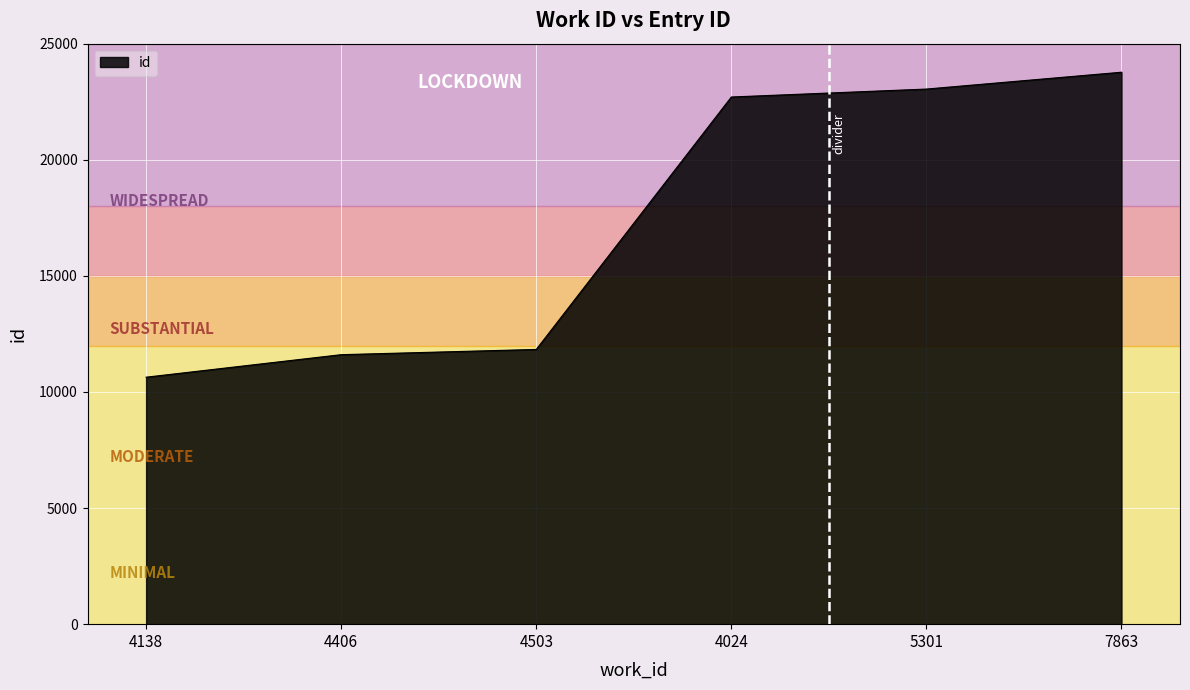

Reading right to left, what are all the values shown in this chart?

7863=23770	5301=23045	4024=22703	4503=11832	4406=11606	4138=10636